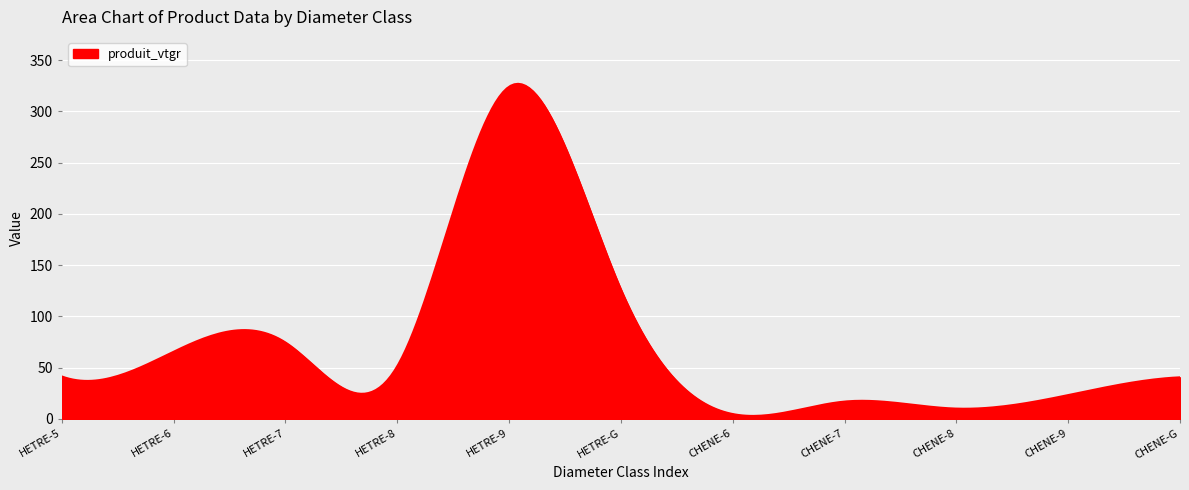

What is the greatest value displayed?

326.9